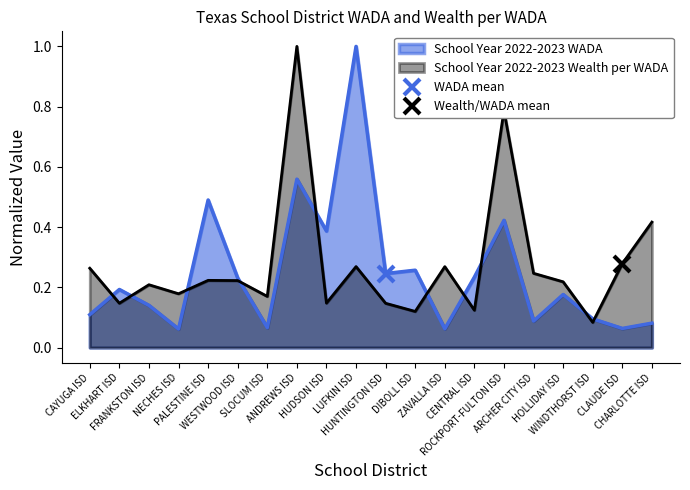

True or false: School Year 2022-2023 WADA and School Year 2022-2023 Wealth per WADA intersect in this chart.

True